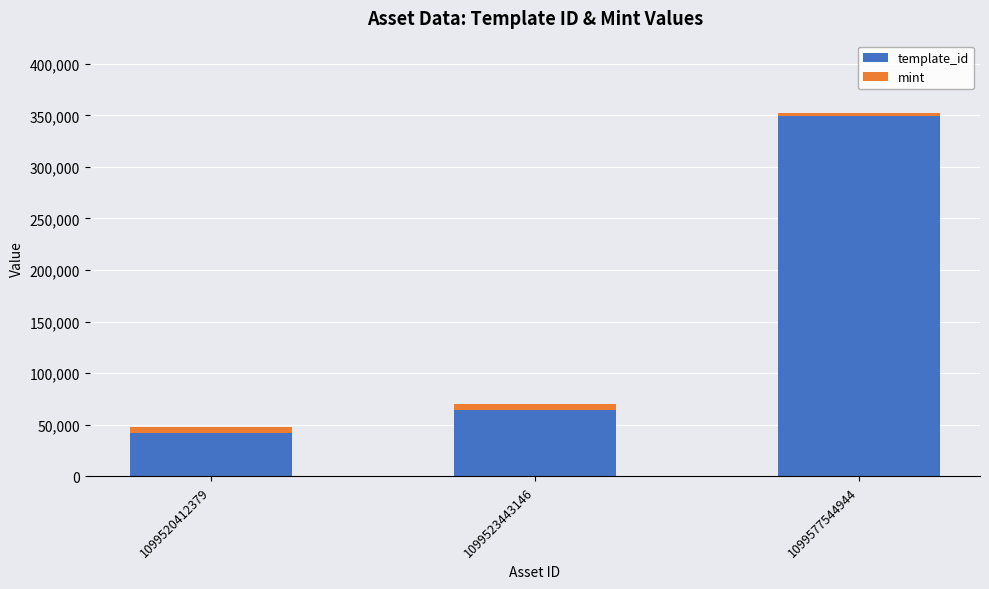

What is the sum of the template_id values at 1099577544944 and 1099523443146?

414183